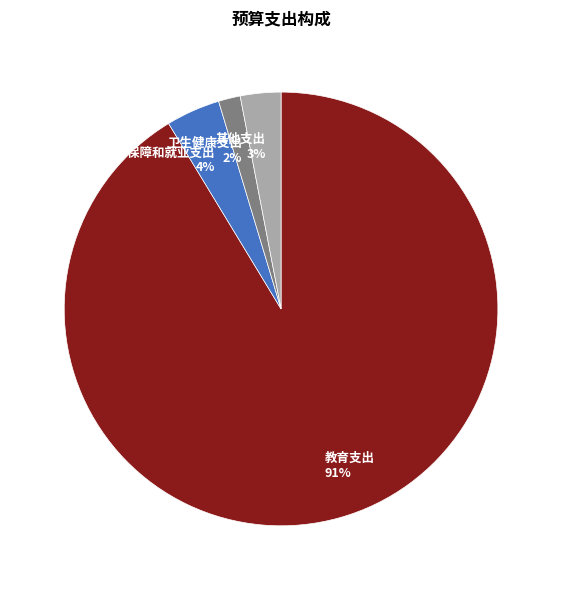

Is there any slice that represents more than half of the pie?

Yes